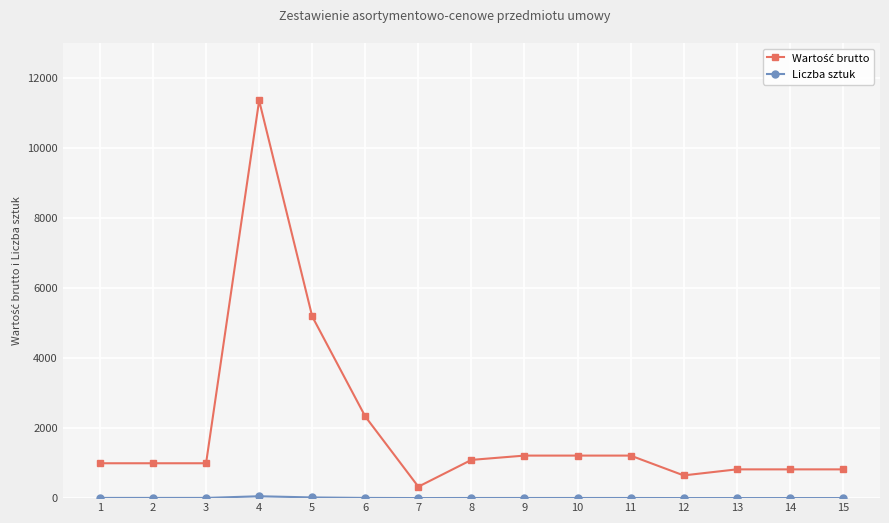

What is the greatest value displayed?

11357.8